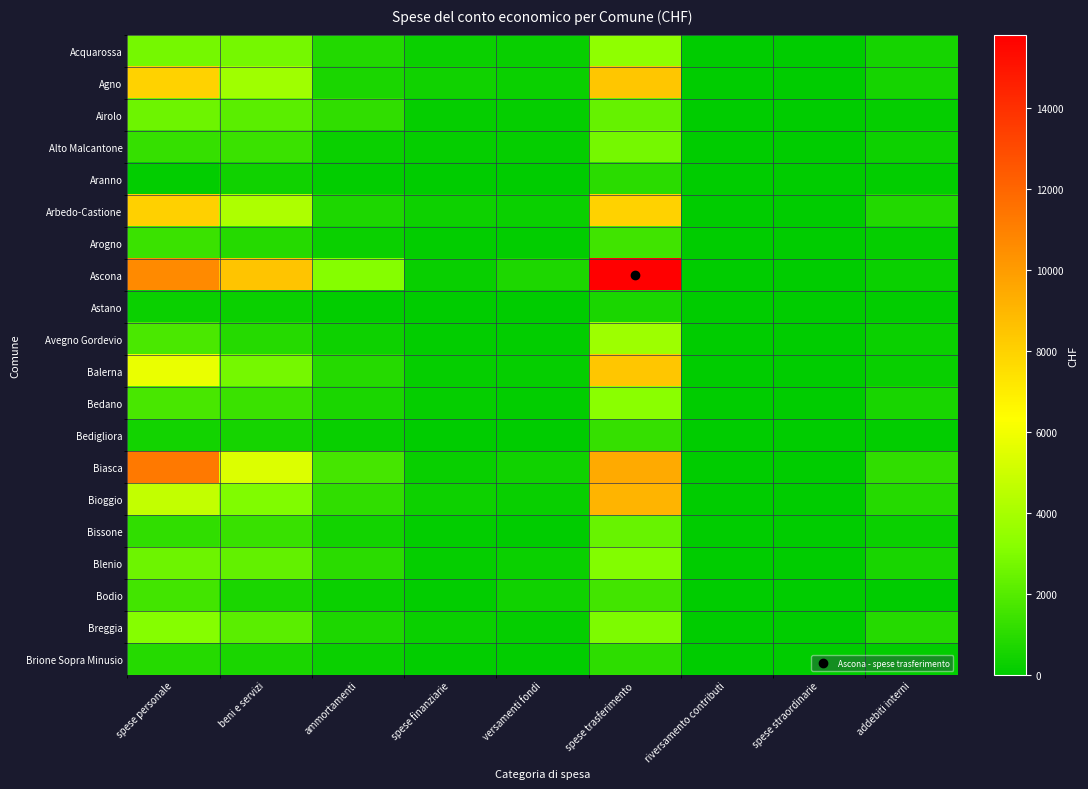

Between ammortamenti and addebiti interni, which series saw the biggest shift?

Ascona